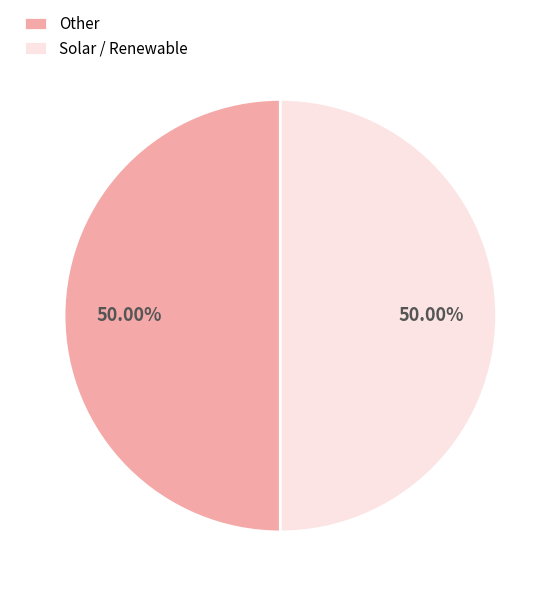

Approximately how many times larger is the value at Solar / Renewable compared to Other?

1.0